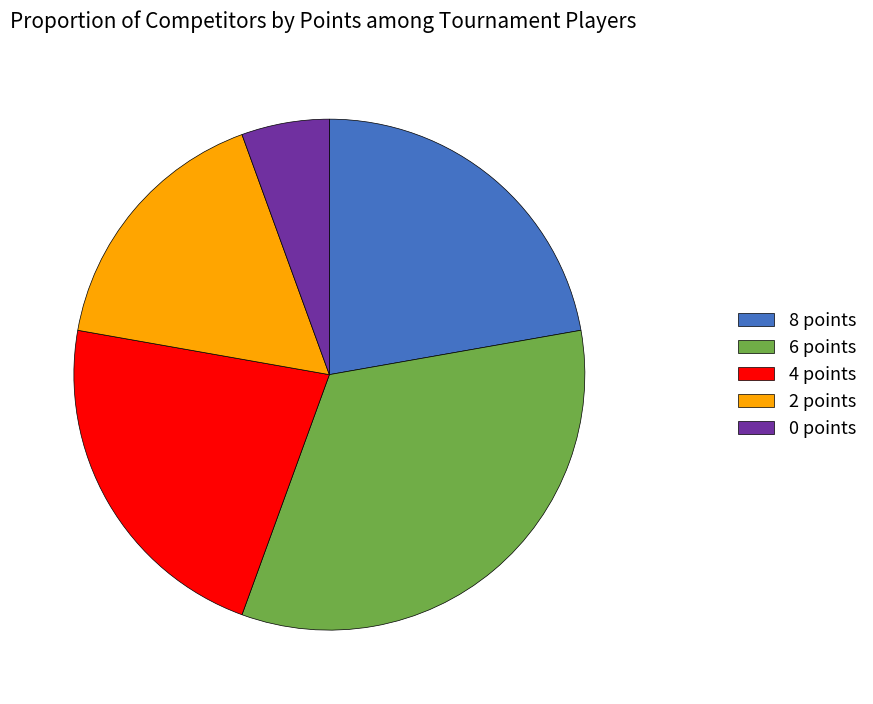

Is there any slice that represents more than half of the pie?

No